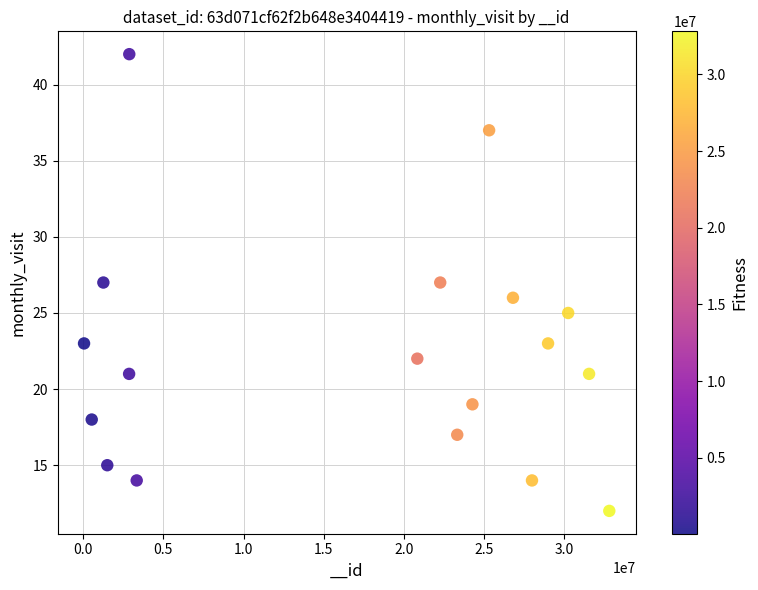

What is the range of X values (max minus min)?

32743529